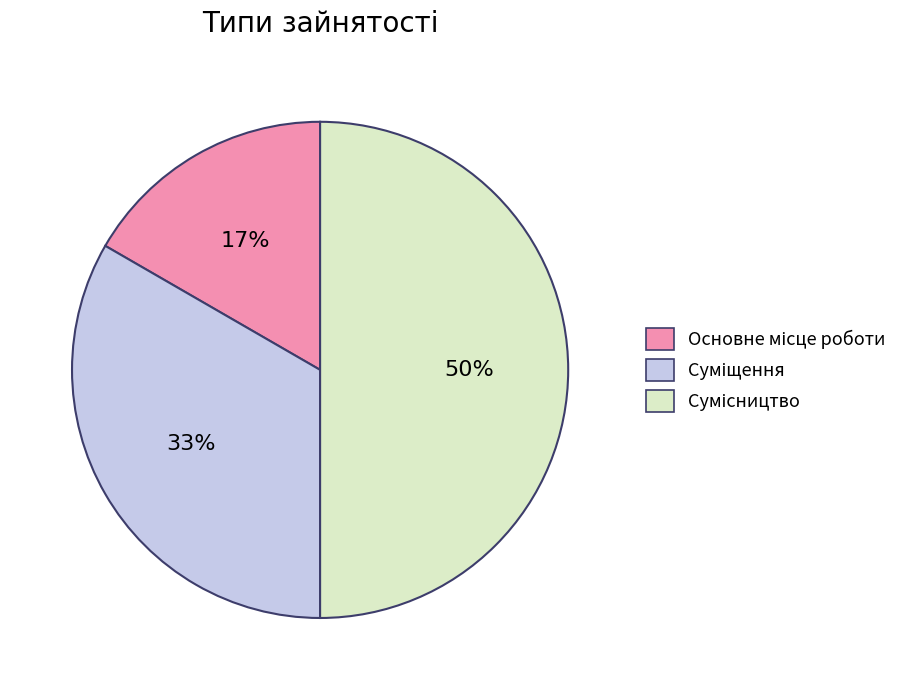

To the nearest percent, what is the average slice percentage?

33%